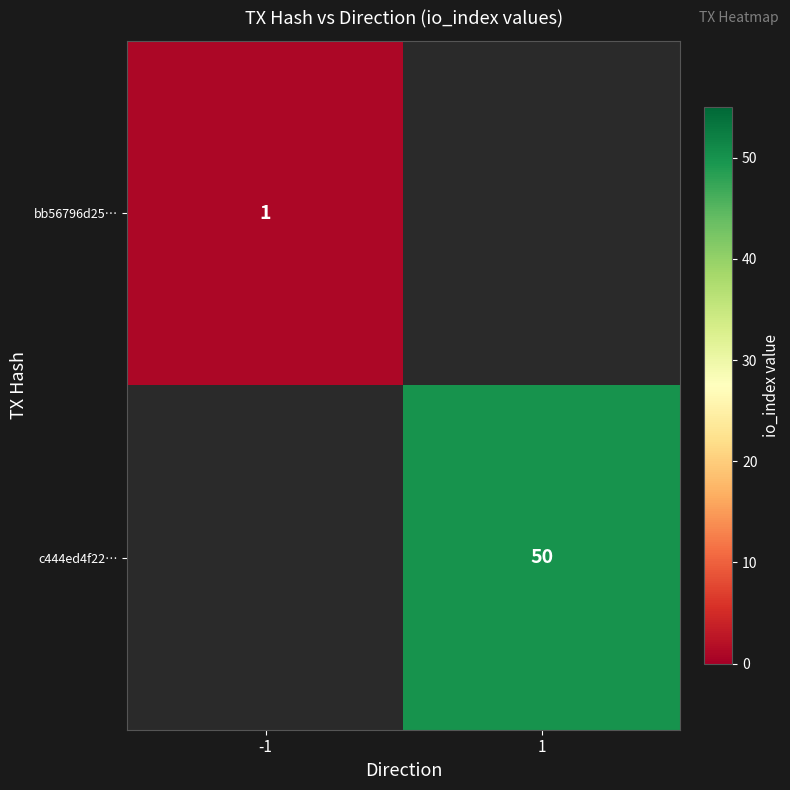

The c444ed4f22… series shows 65 at 1. True or false?

False